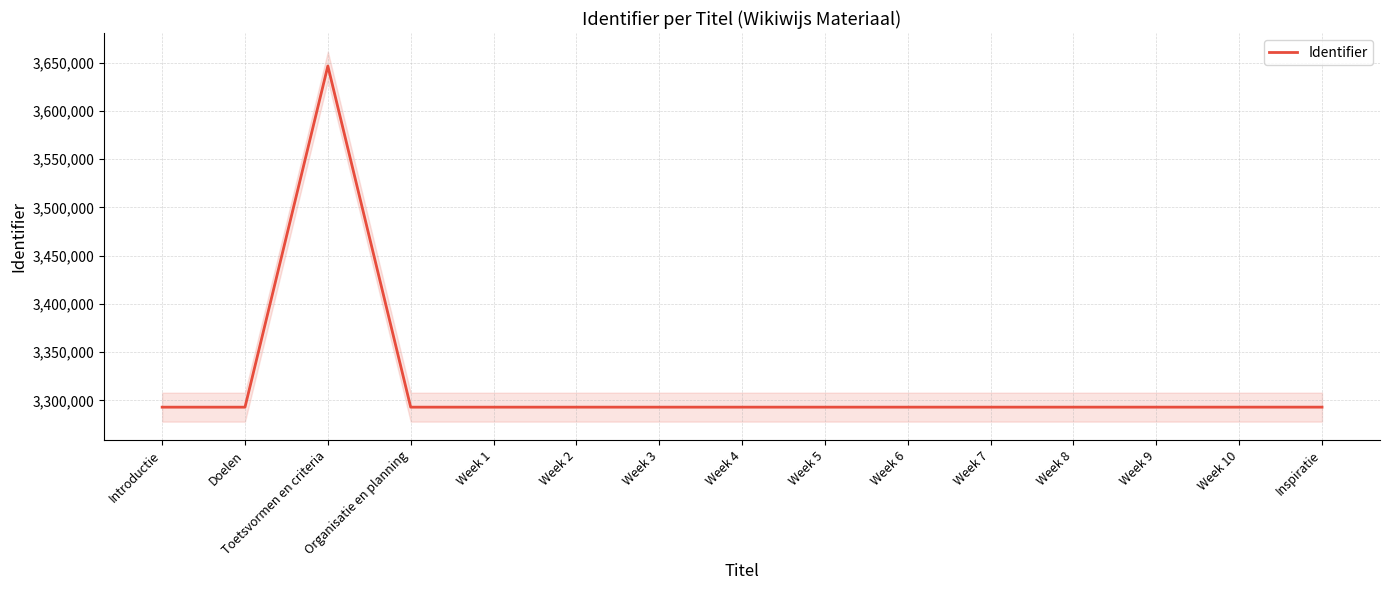

How many lines are shown in the chart?

1